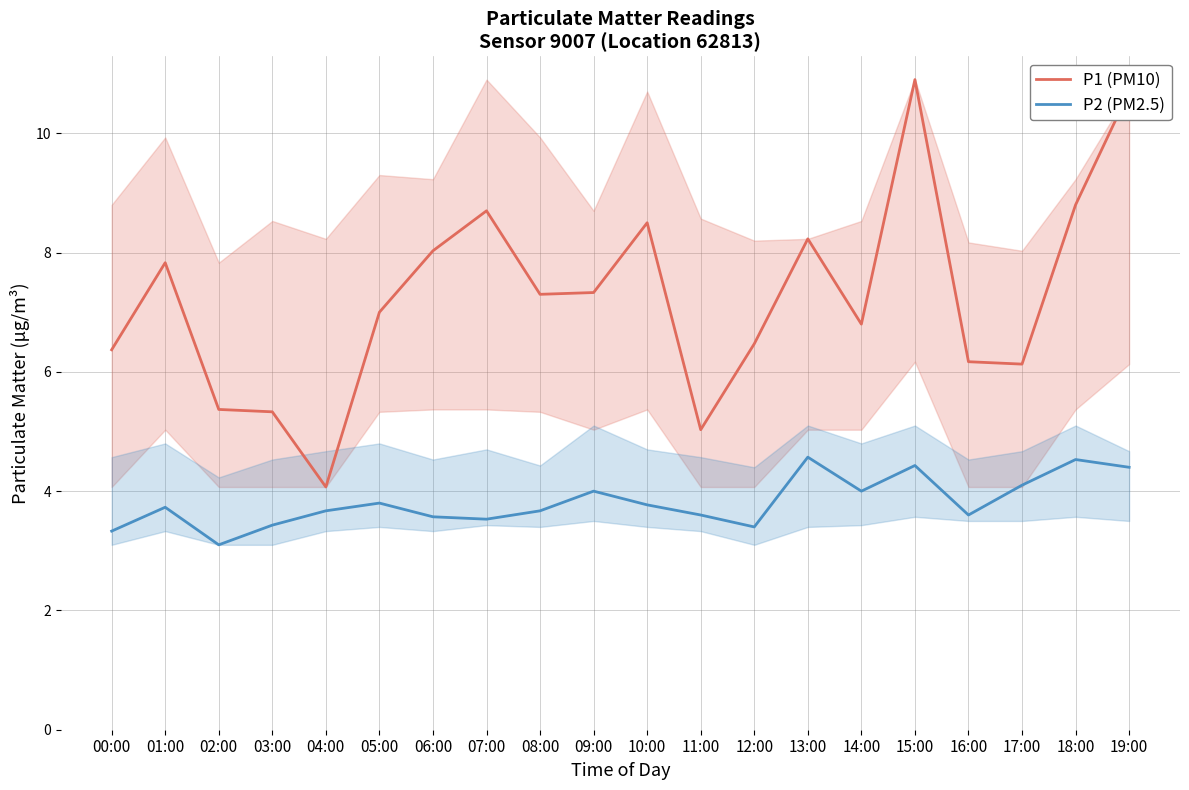

What is the difference between the maximum and minimum values in the P1 (PM10) series?

6.8